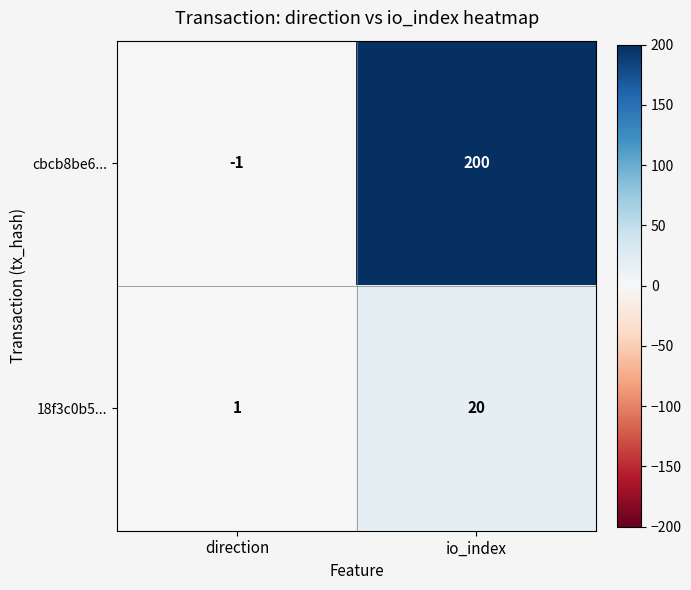

List the series in order of their overall mean, highest first.

cbcb8be6..., 18f3c0b5...